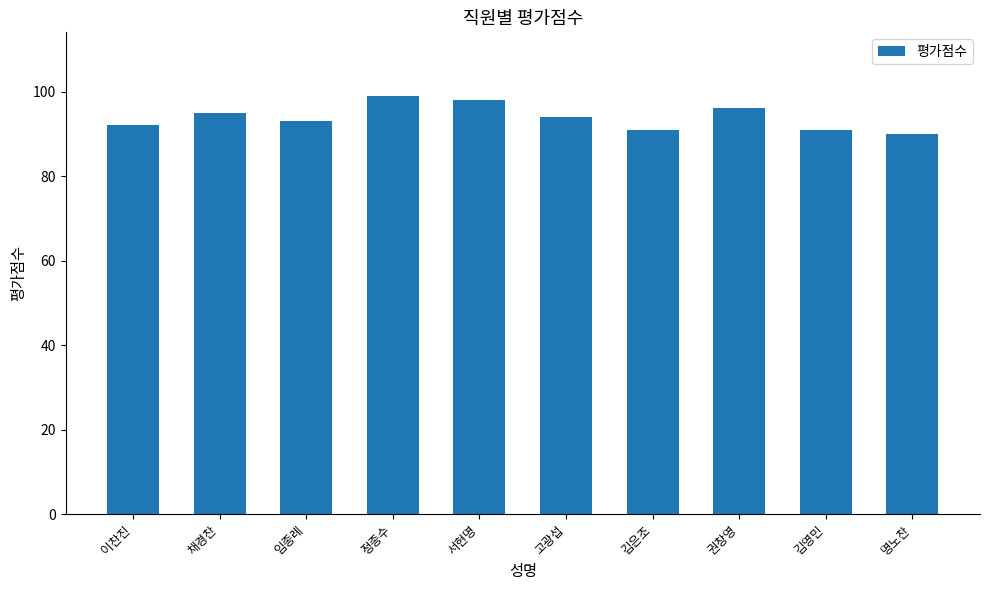

What is the label of the 3rd bar from the right?

권창영